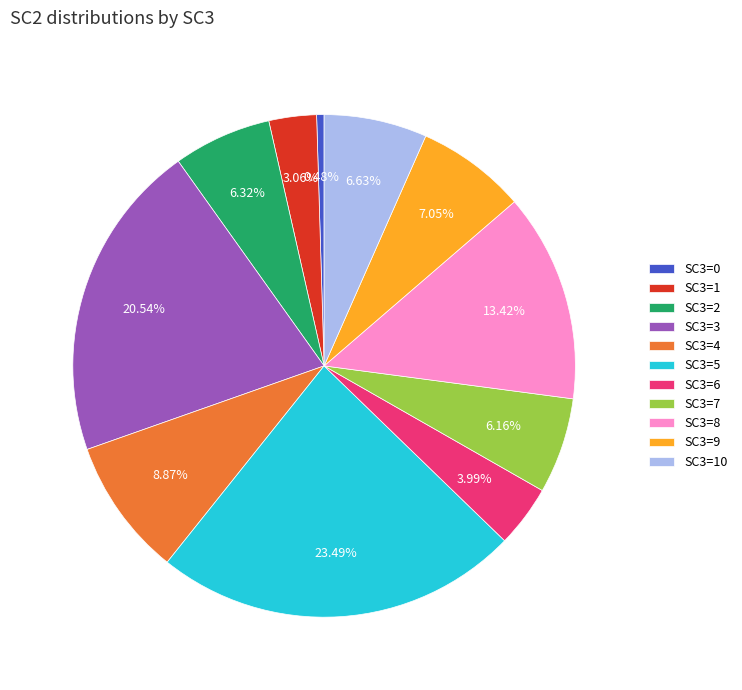

Which category has the biggest portion of the pie?

SC3=5